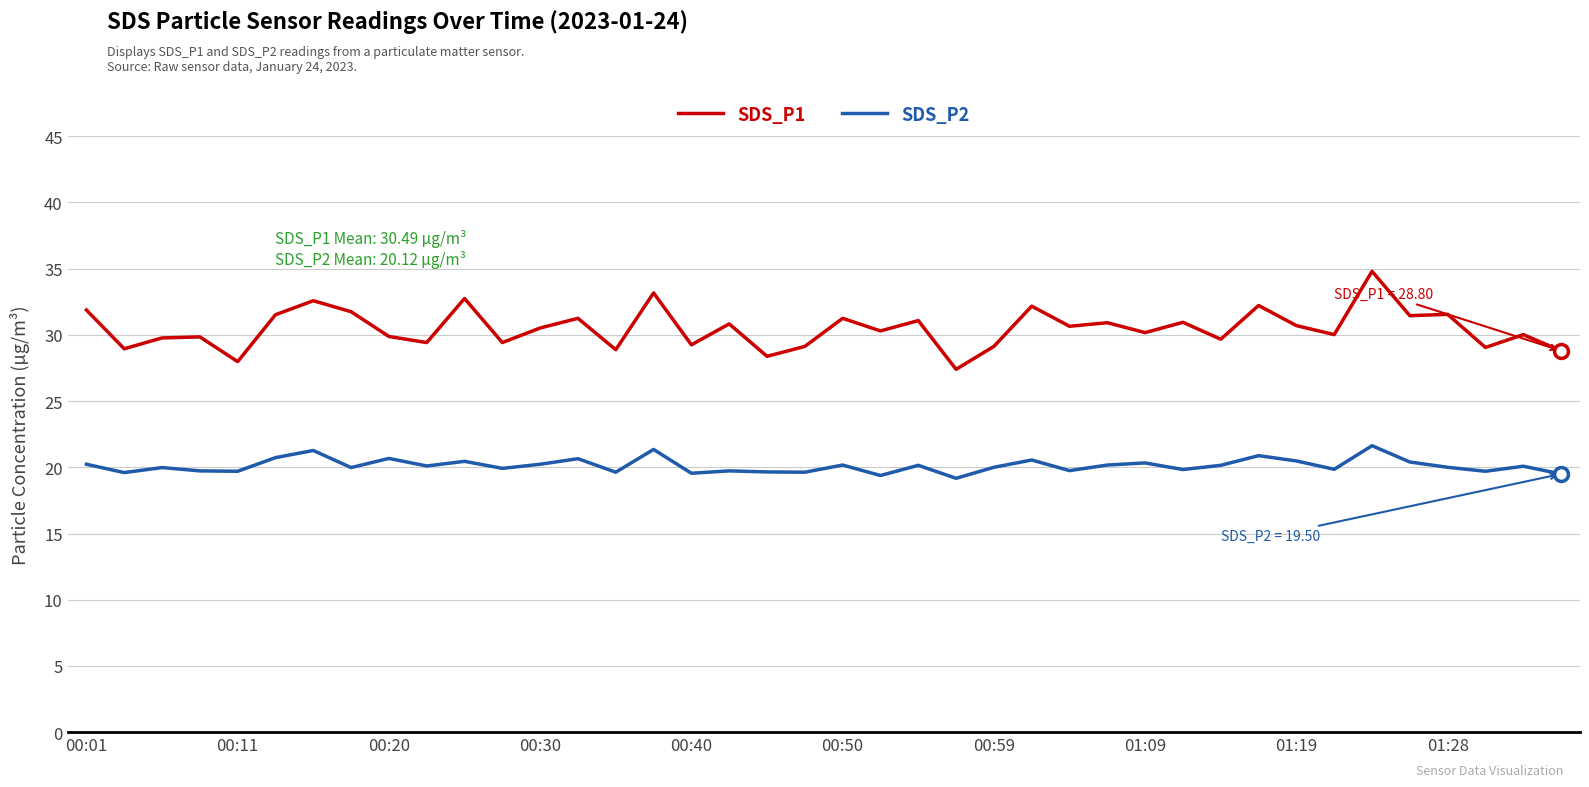

Which series has the largest total across all categories?

SDS_P1